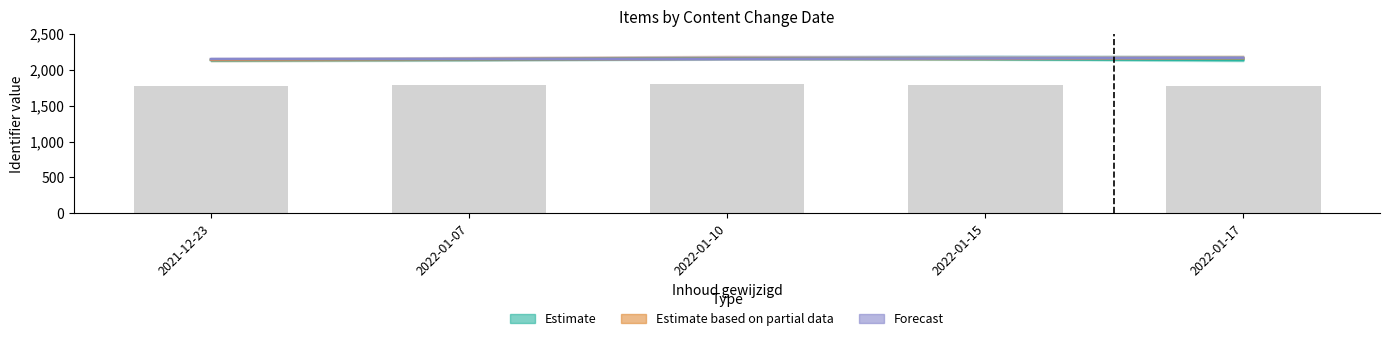

Is the value of Forecast at 2022-01-10 greater than the value of Estimate at 2022-01-07?

Yes